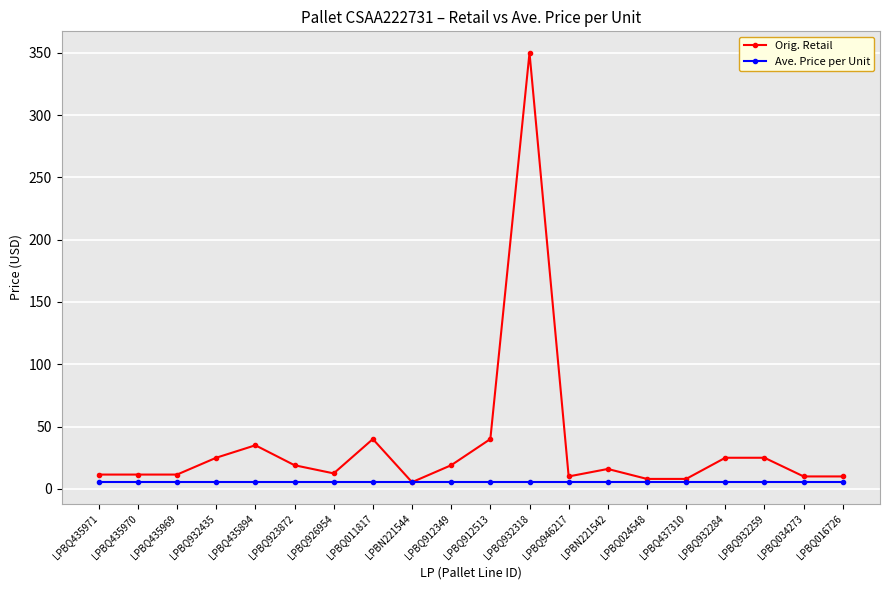

How many distinct data groups are displayed?

2